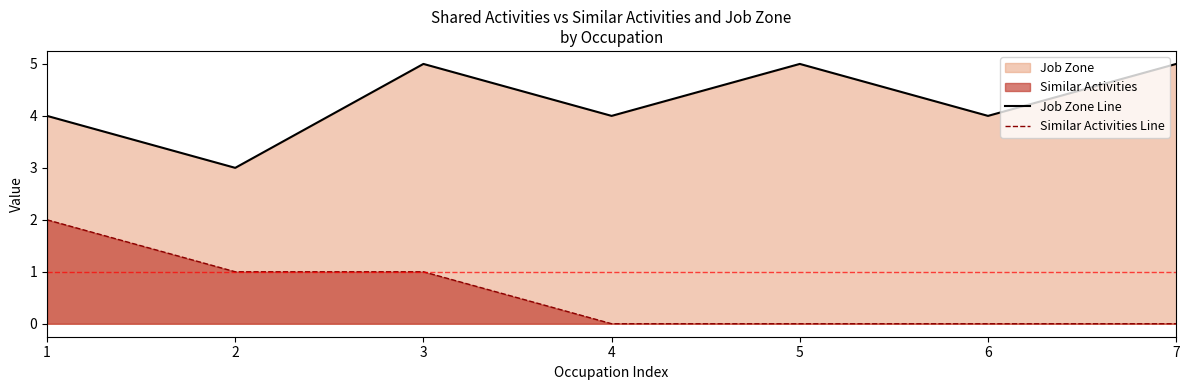

True or false: Similar Activities Line has a value of 0 at 6.

True